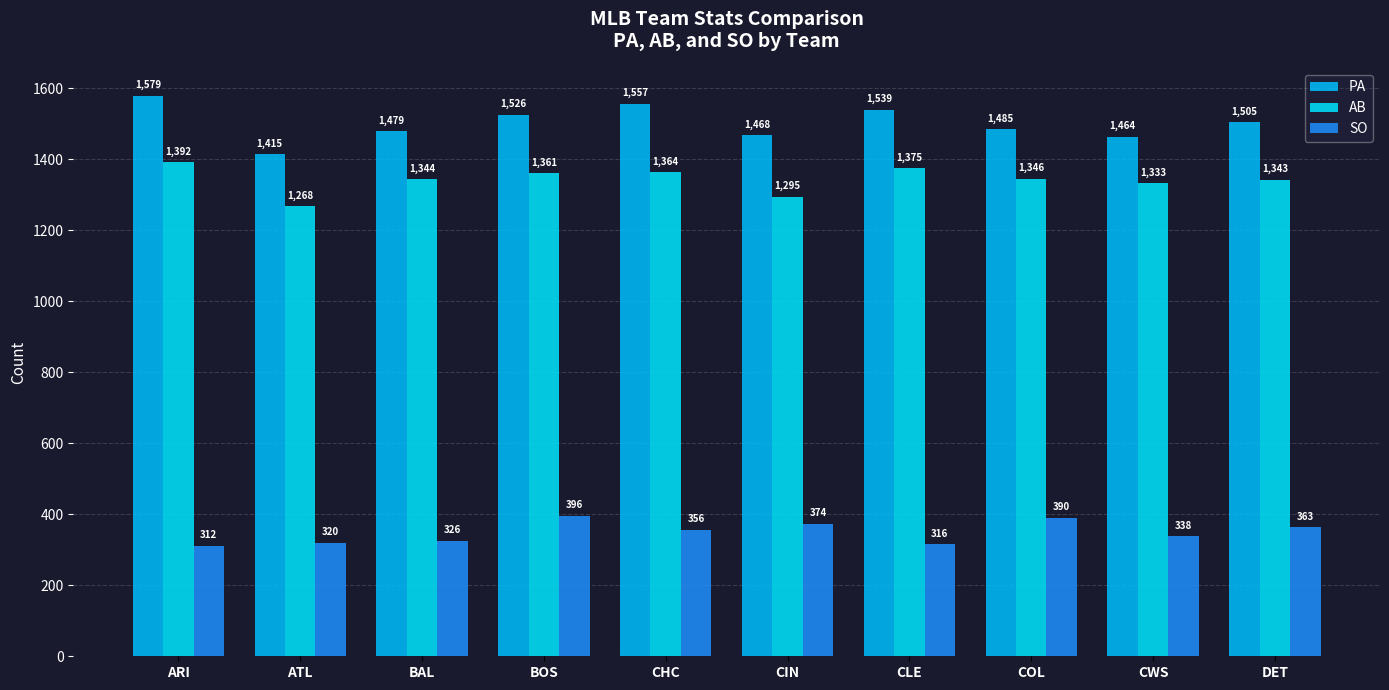

Which category has the highest value in the SO series?

BOS